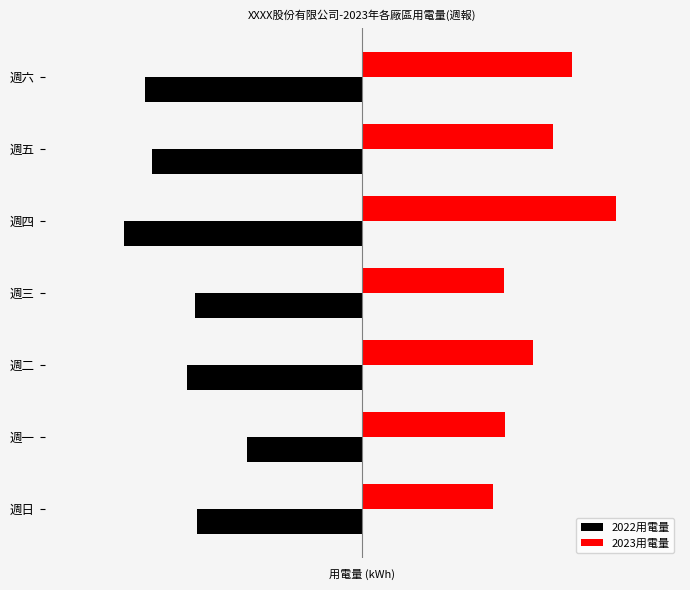

Which series has the largest total across all categories?

2023用電量